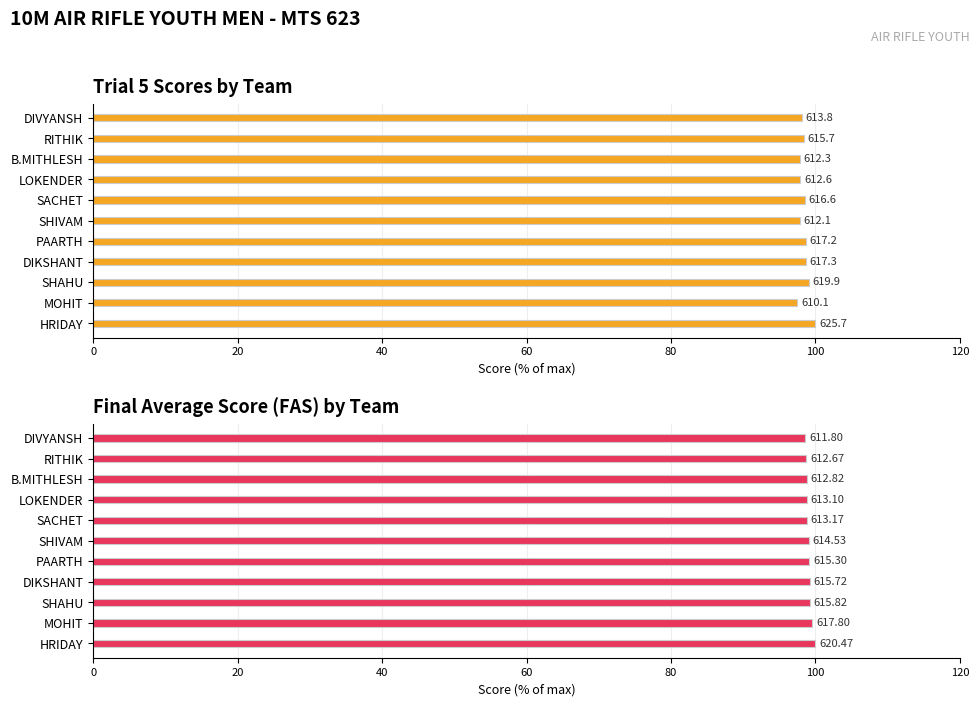

Is the value of Trial 5 at B.MITHLESH greater than the value of FAS (Final Average Score) at DIVYANSH?

No